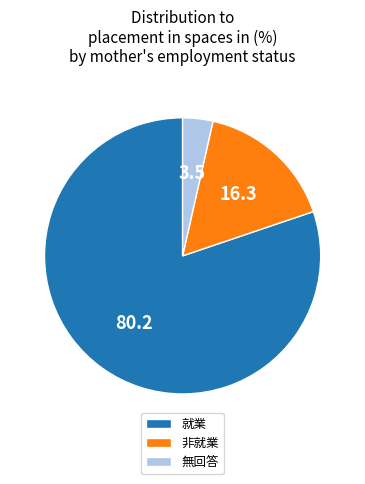

Which has a higher value, 無回答 or 非就業?

非就業